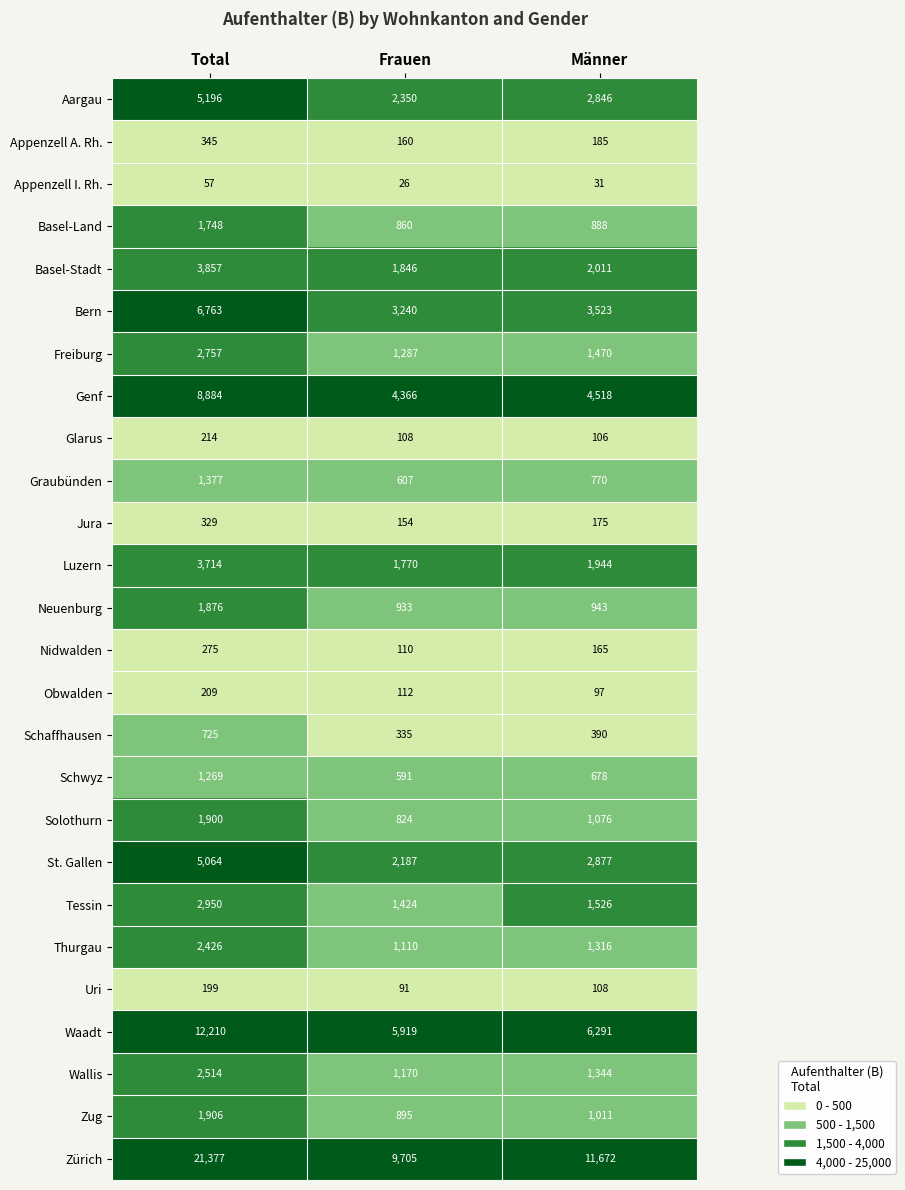

What value does the Schwyz series have at Männer?

678